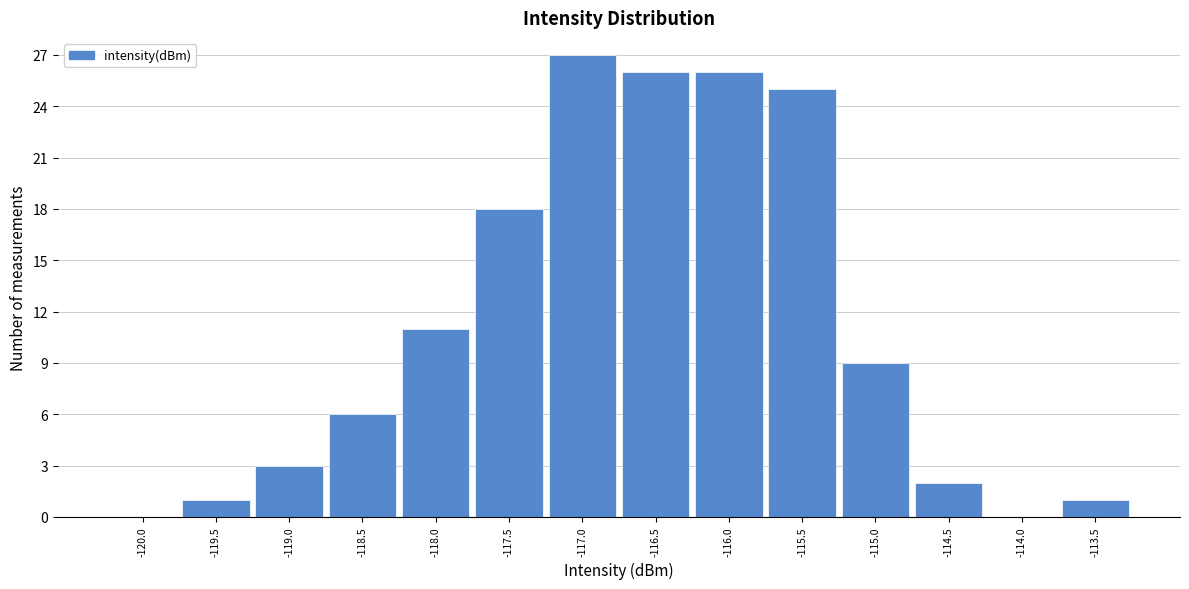

Reading left to right, extract all data points from this chart.

-120.0=0	-119.5=1	-119.0=3	-118.5=6	-118.0=11	-117.5=18	-117.0=27	-116.5=26	-116.0=26	-115.5=25	-115.0=9	-114.5=2	-114.0=0	-113.5=1